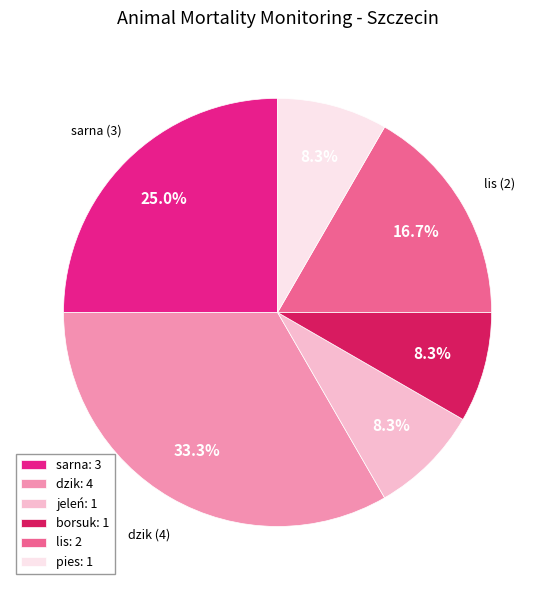

Approximately how many times larger is the value at sarna: 3 compared to jeleń: 1?

3.0